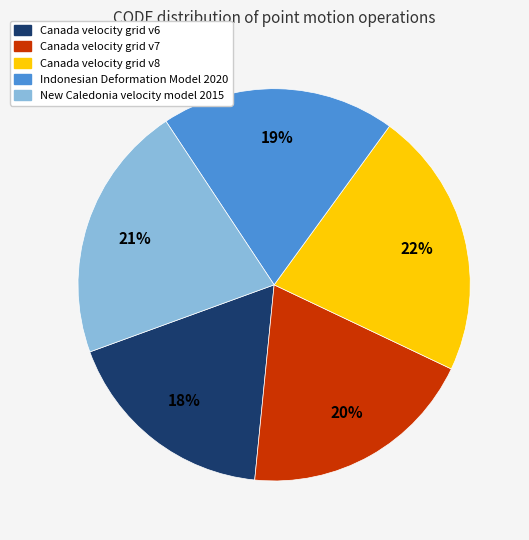

Is it true that Indonesian Deformation Model 2020 is 27% of the pie?

False